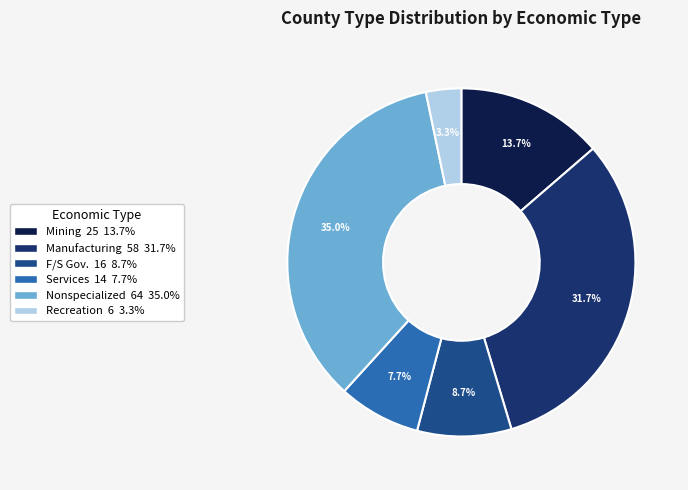

To the nearest percent, what is the average slice percentage?

17%